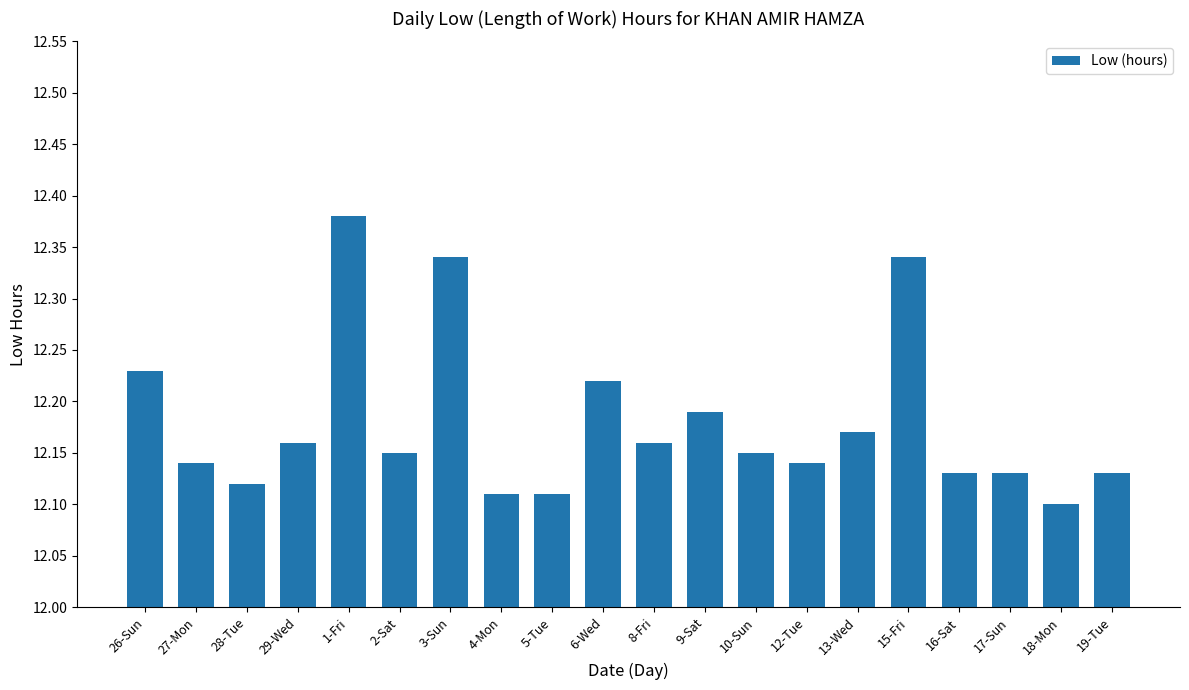

How many bars are there in total?

20